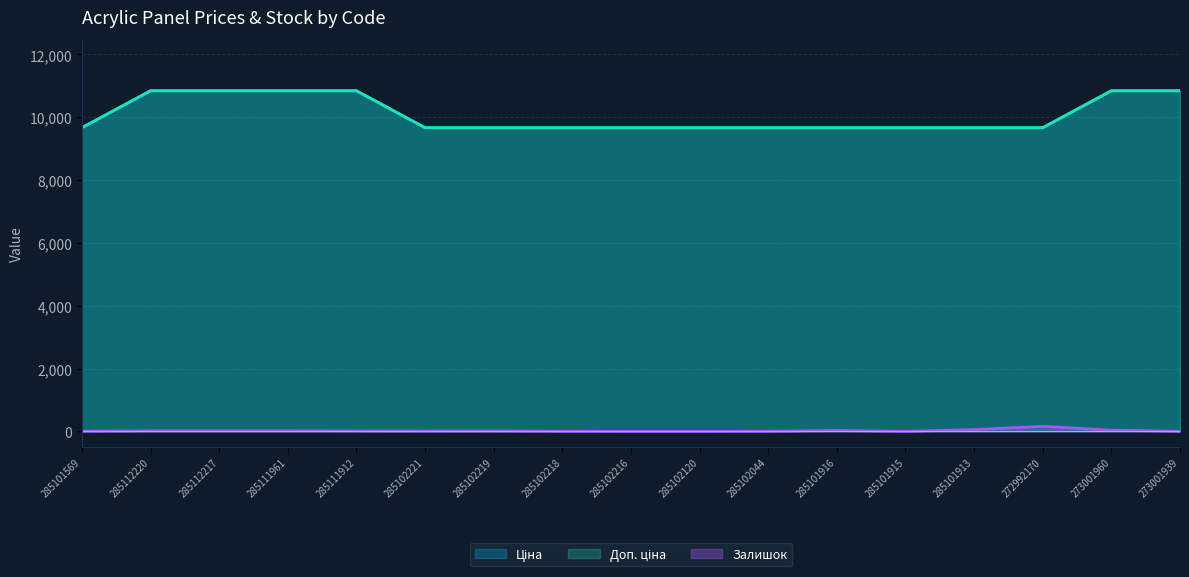

The value of Ціна at 285101913 is 2405.1. True or false?

False